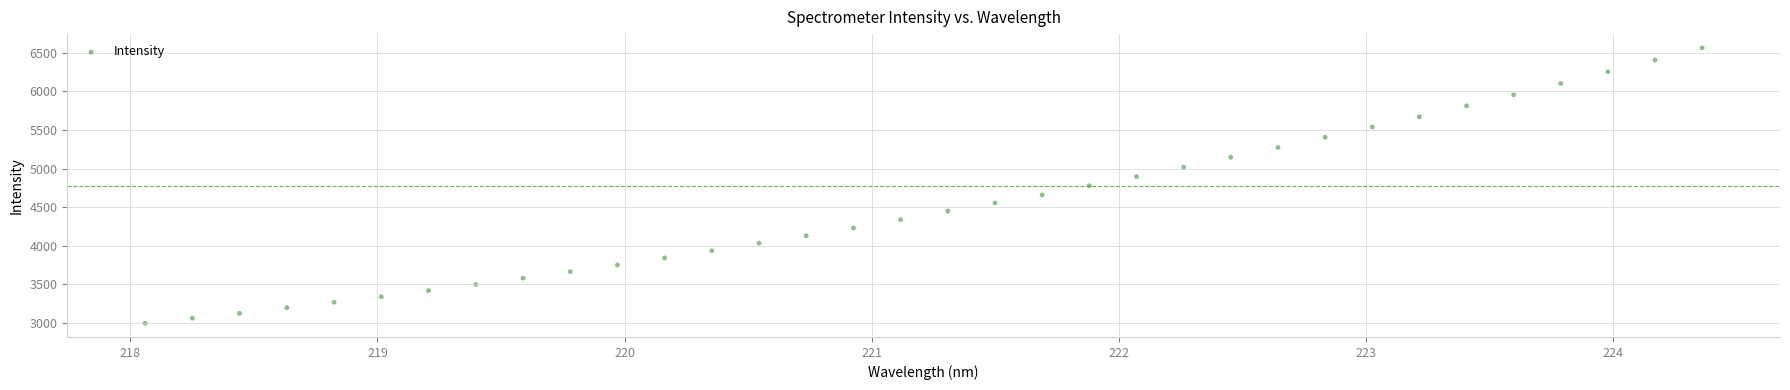

What is the range of Y values (max minus min)?

3571.1